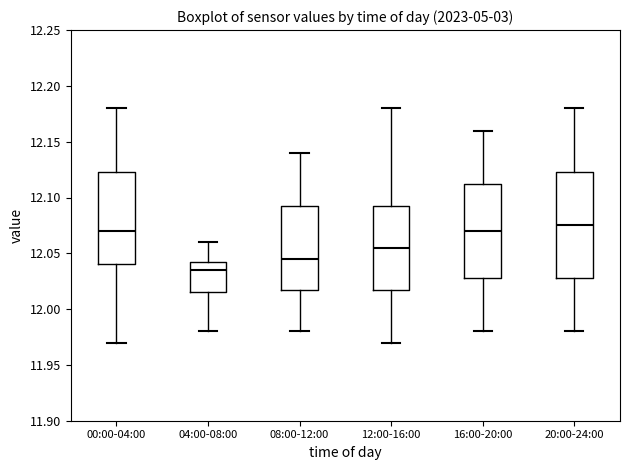

Which box has the lowest median line?

04:00-08:00